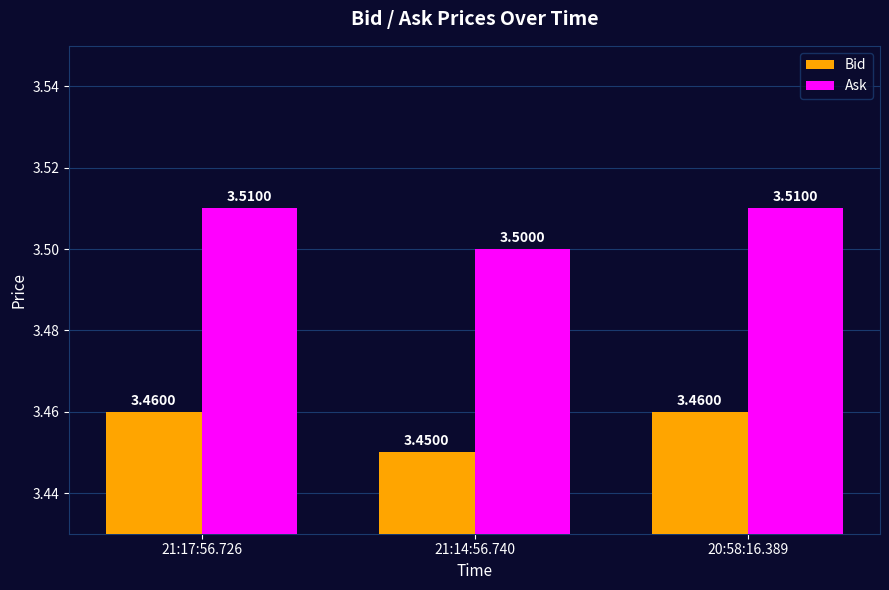

What is the minimum value shown in the chart?

3.5